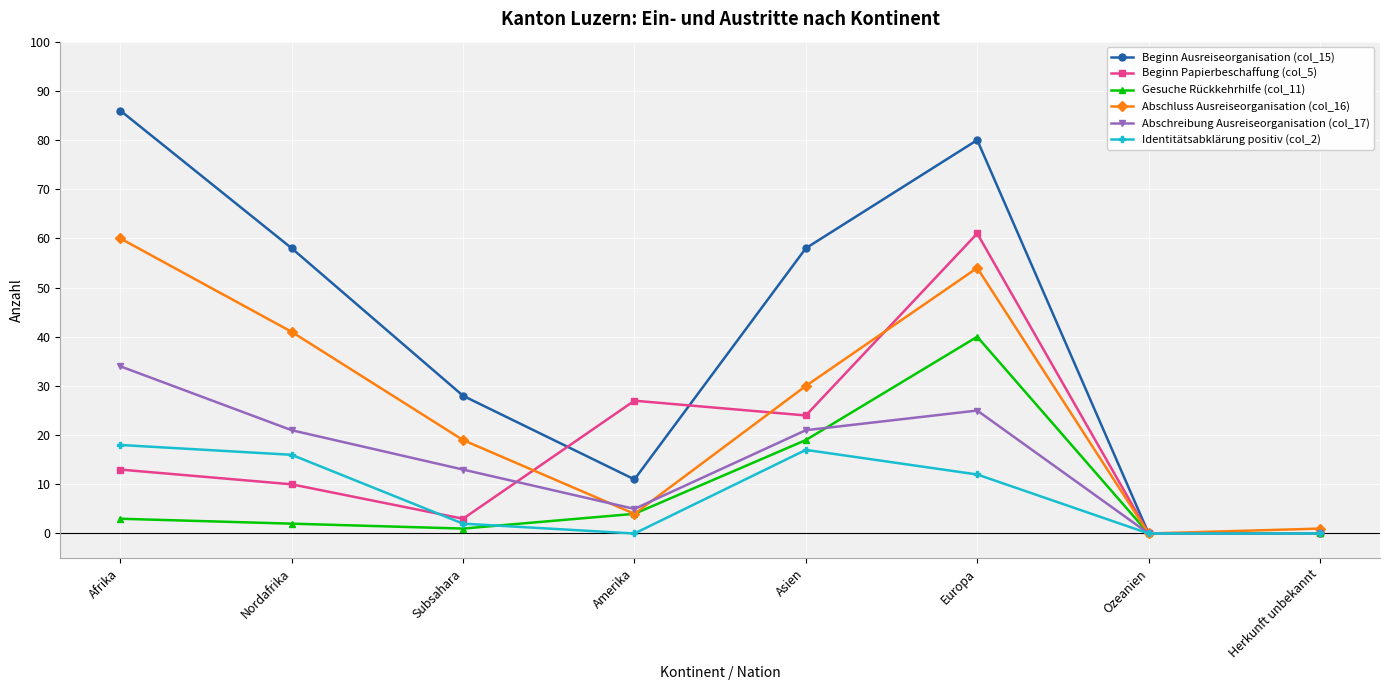

What is the value of the Beginn Ausreiseorganisation (col_15) point at the 2nd from the left?

58